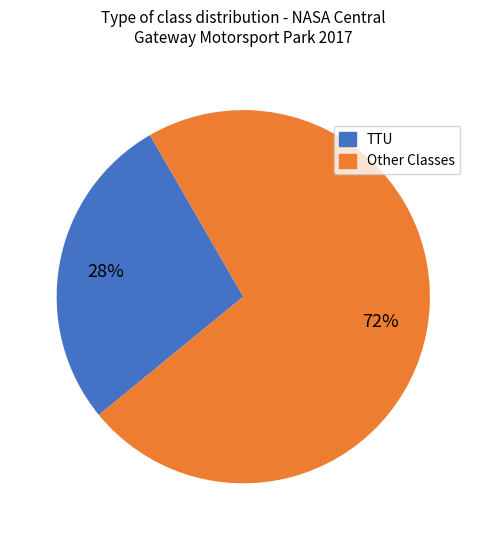

To the nearest percent, what is the average slice percentage?

50%